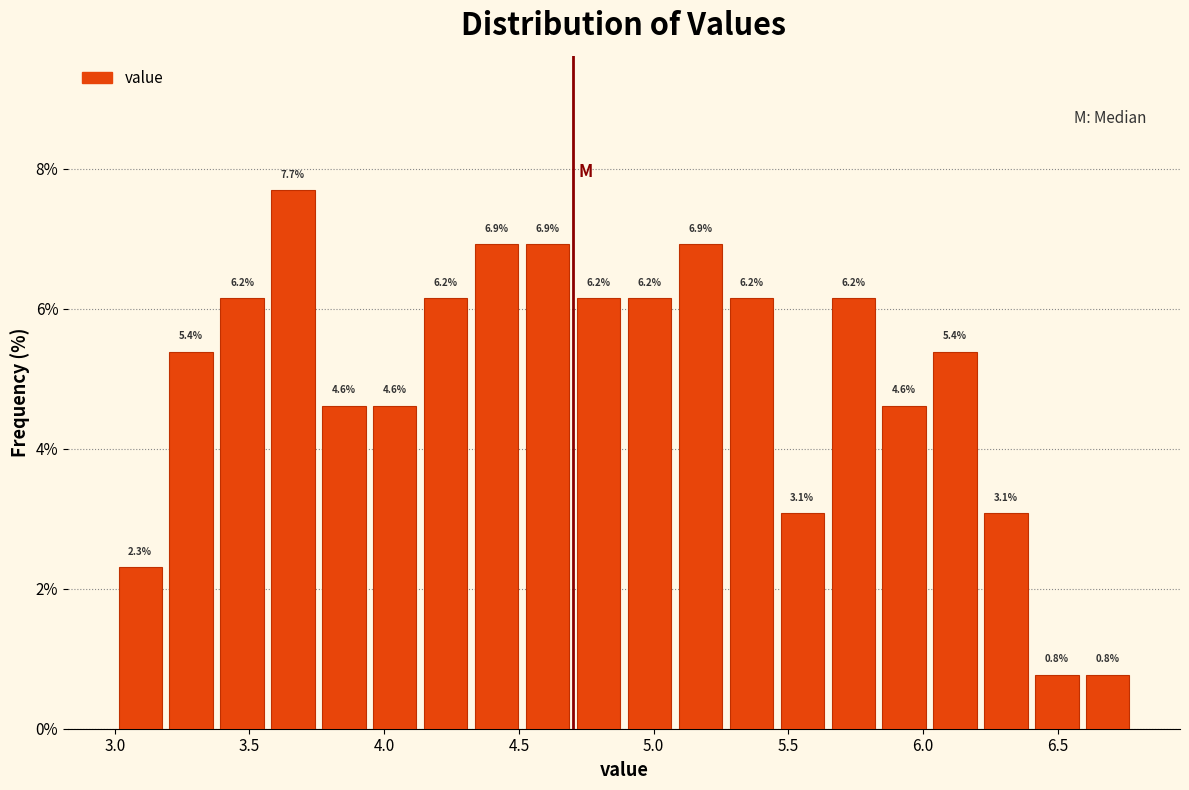

Around what value on the x-axis is the tallest bar? Give the approximate position of its centre, as read against the axis.

3.65